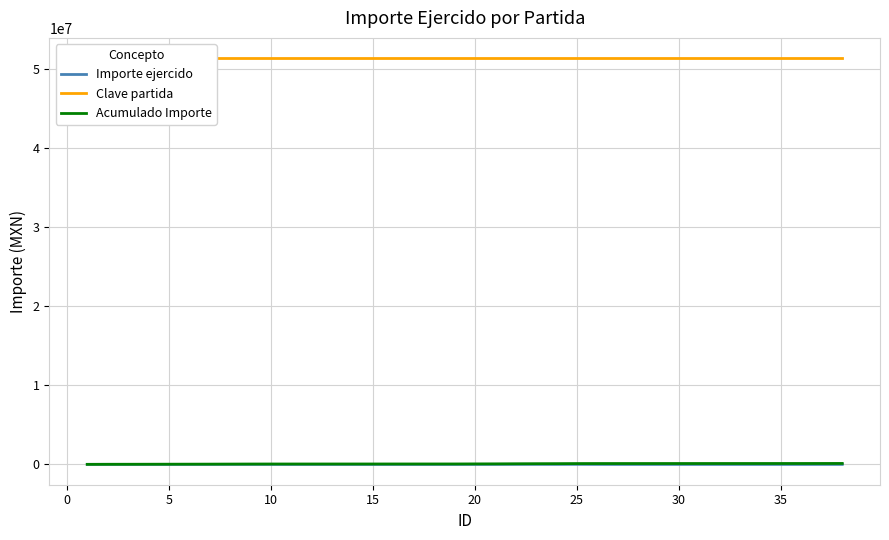

Where is Importe ejercido nearest to the value 5359?

30